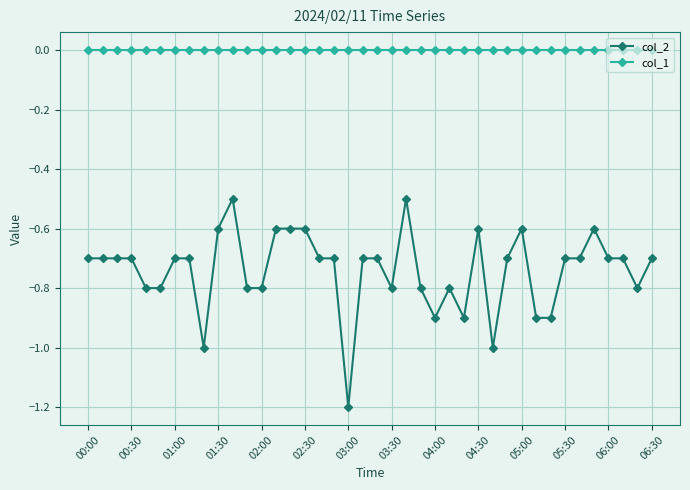

What is the minimum value for col_2?

-1.2